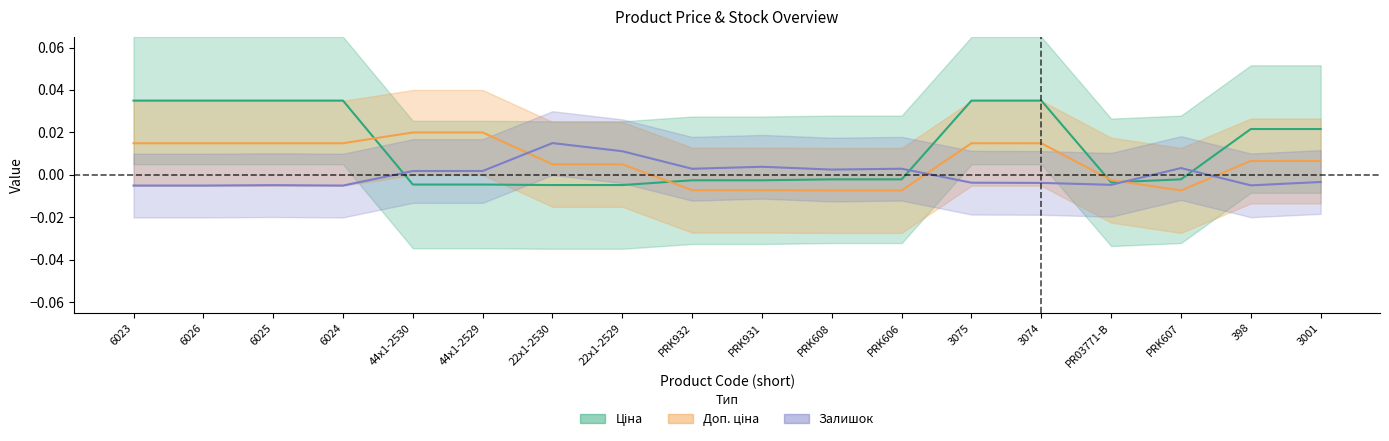

What is the label of the 3rd point from the right?

PRK607